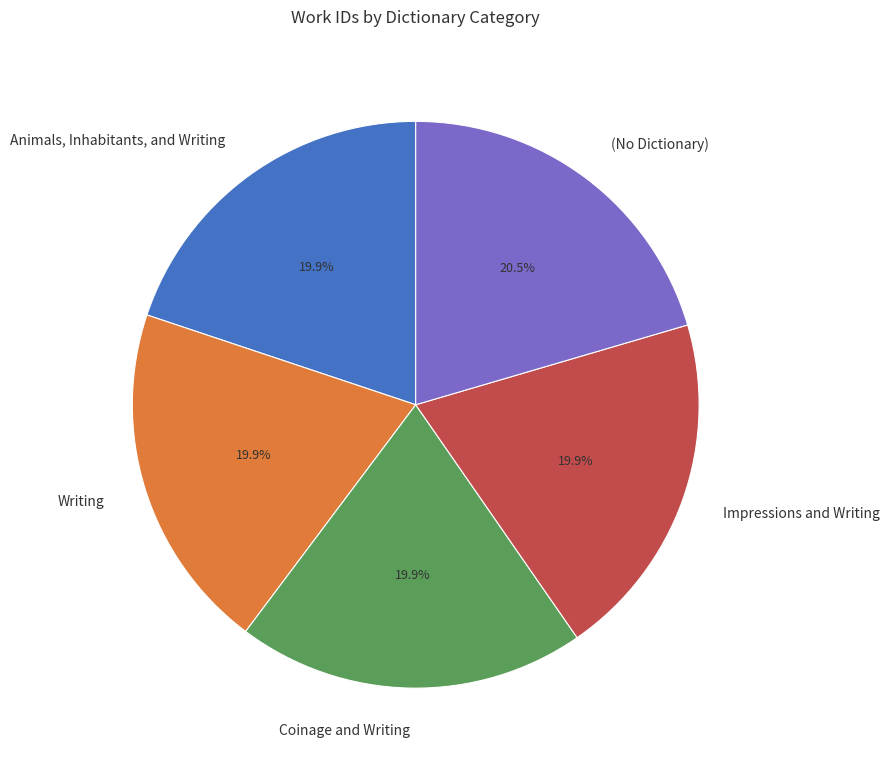

What percentage is the Coinage and Writing slice, to the nearest percent?

20%